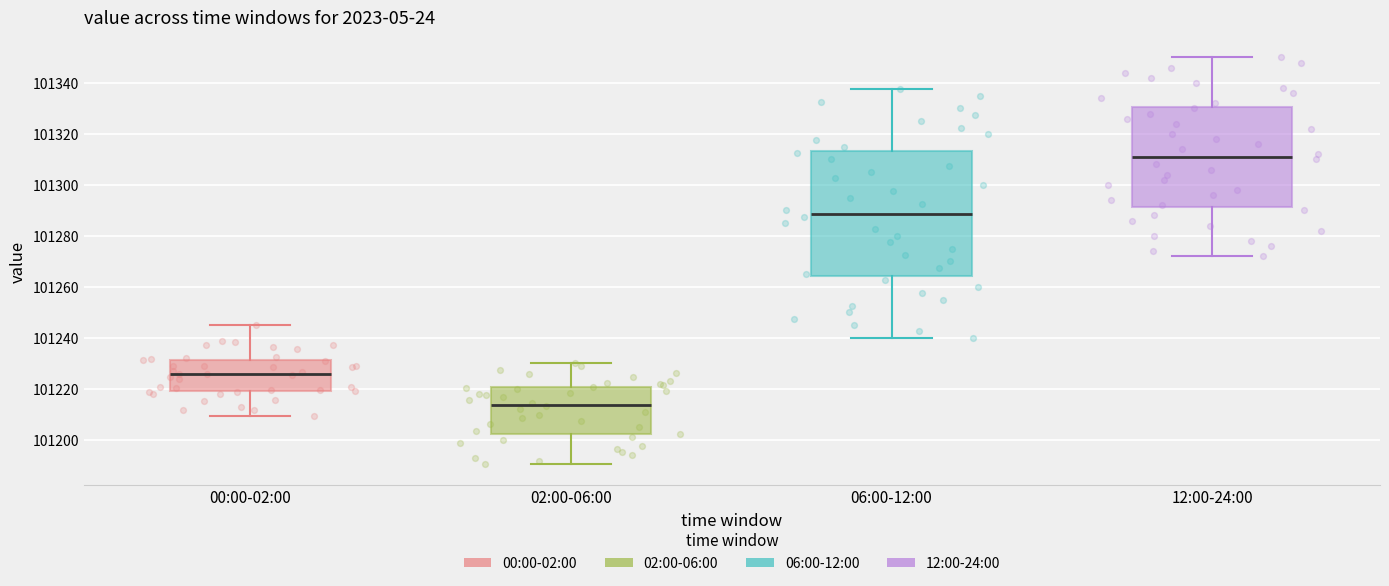

Where does the lower whisker of the box for 06:00-12:00 end on the y-axis? The values are not printed on the chart, so give them approximately, as read against the axis.

101240